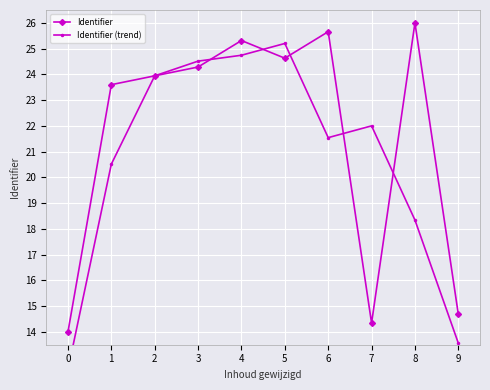

Rank the series at 9 from lowest to highest value.

Identifier (trend), Identifier